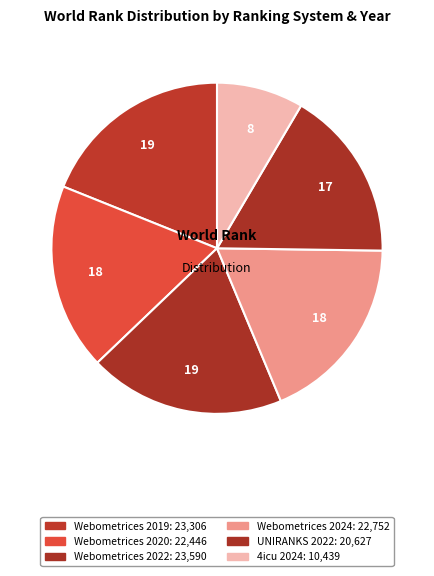

Count the number of slices in the pie.

6